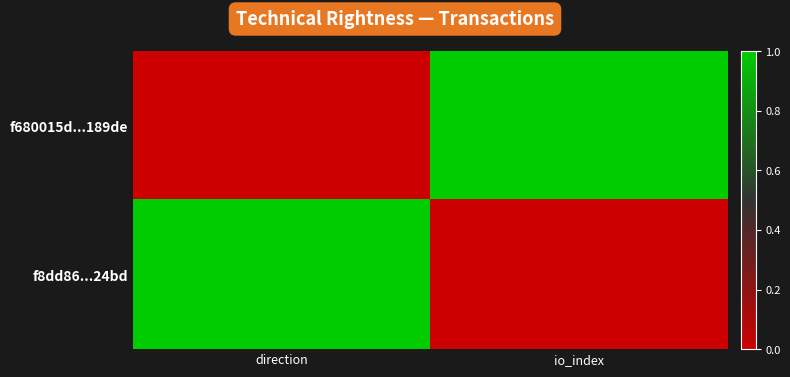

Reading left to right, what are all the values shown in this chart?

f680015d...189de: direction=0	io_index=1
f8dd86...24bd: direction=1	io_index=0